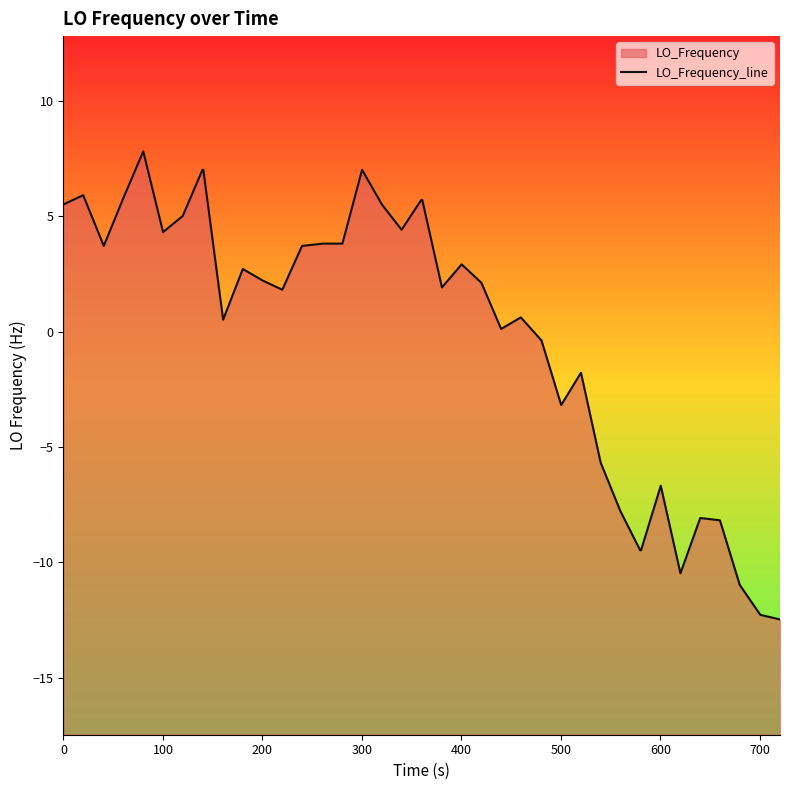

What is the label of the 5th point from the left?

400